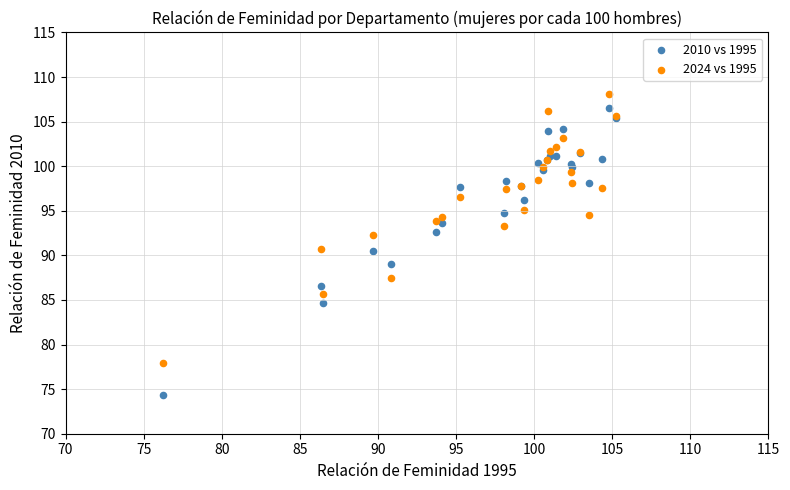

What is the X range (max minus min) for the scatter plot?

29.0